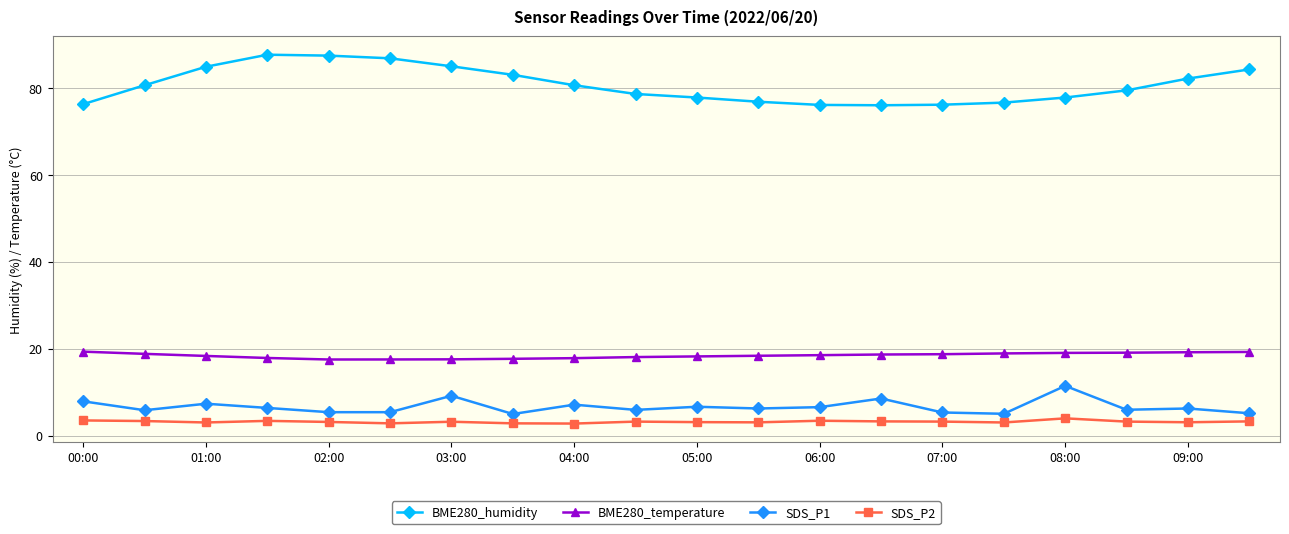

Which series has the largest total across all categories?

BME280_humidity